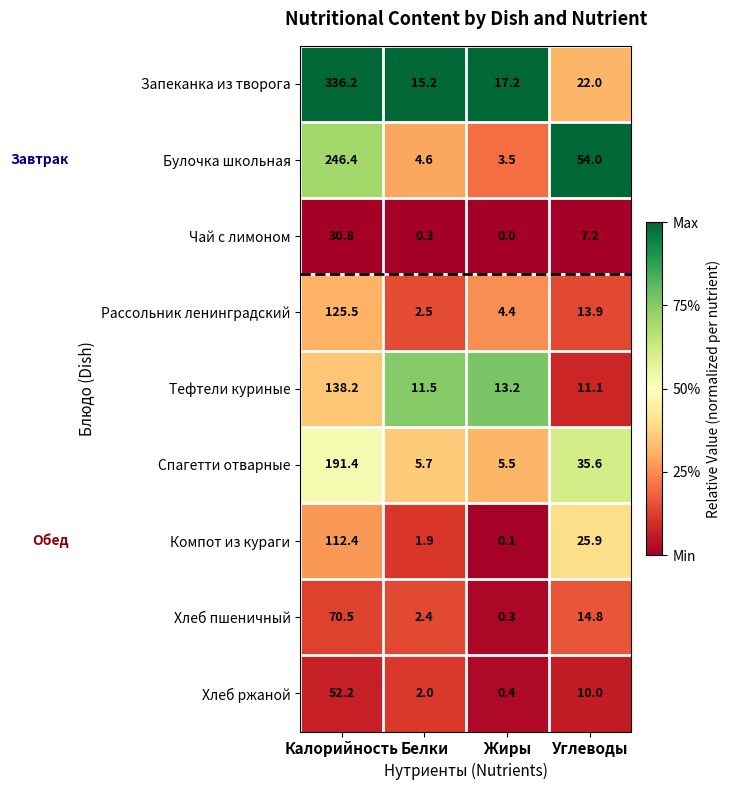

Rank the series by their maximum value, from highest to lowest.

Запеканка из творога, Булочка школьная, Спагетти отварные, Тефтели куриные, Рассольник ленинградский, Компот из кураги, Хлеб пшеничный, Хлеб ржаной, Чай с лимоном